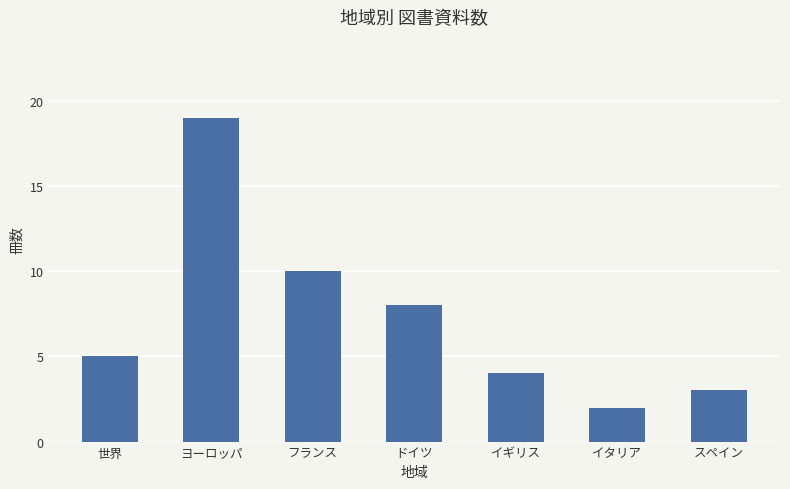

Which label corresponds to the smallest value in the chart?

イタリア